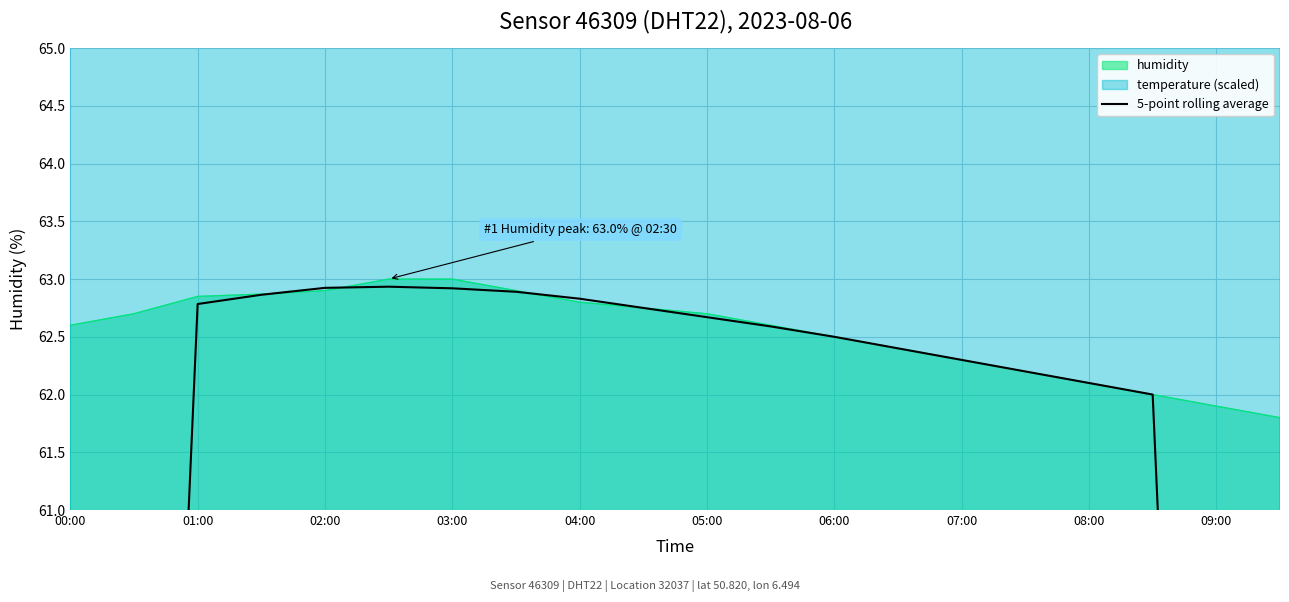

True or false: there are more than 1 points higher than both neighbors.

False